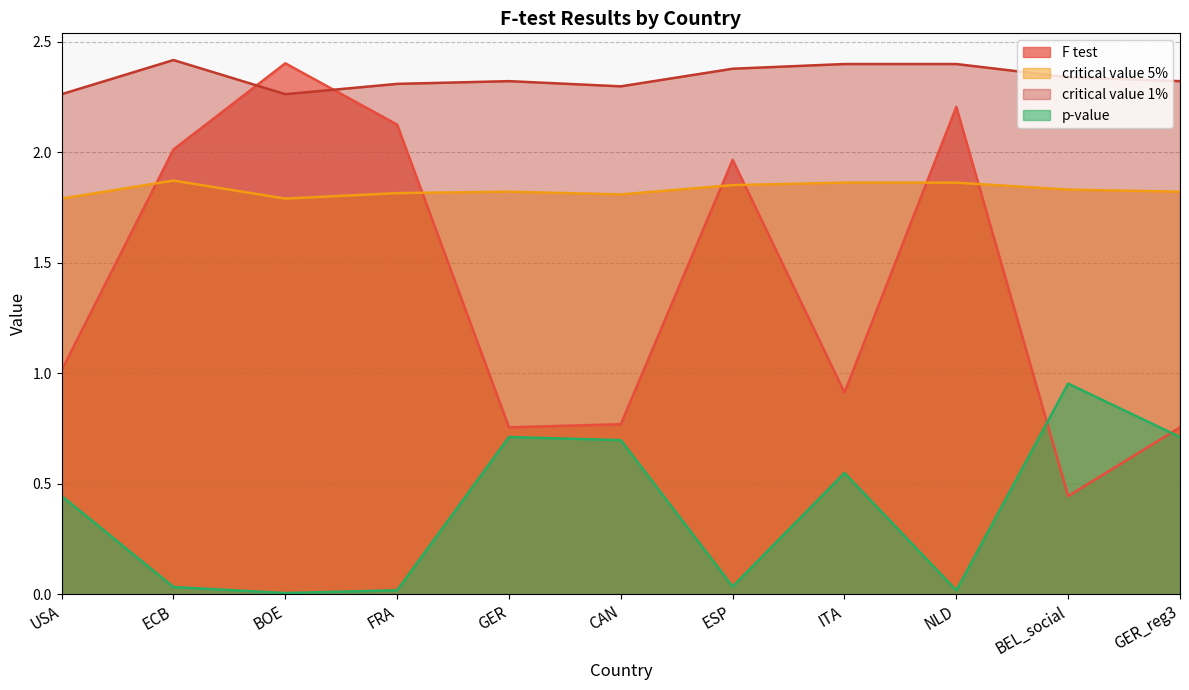

What is the spread (max minus min) of values at BOE?

2.4